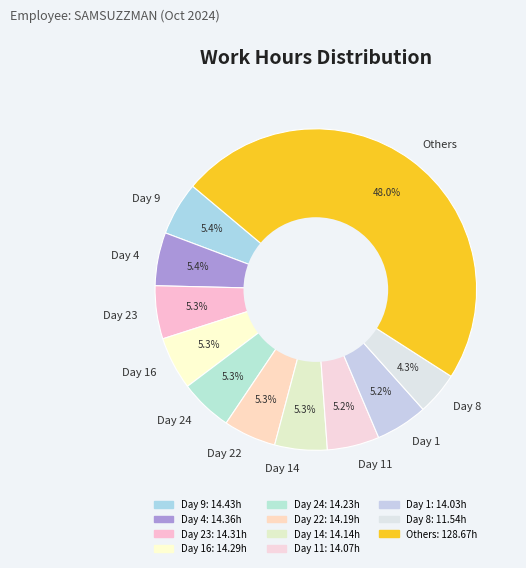

Is there any slice that represents more than half of the pie?

No